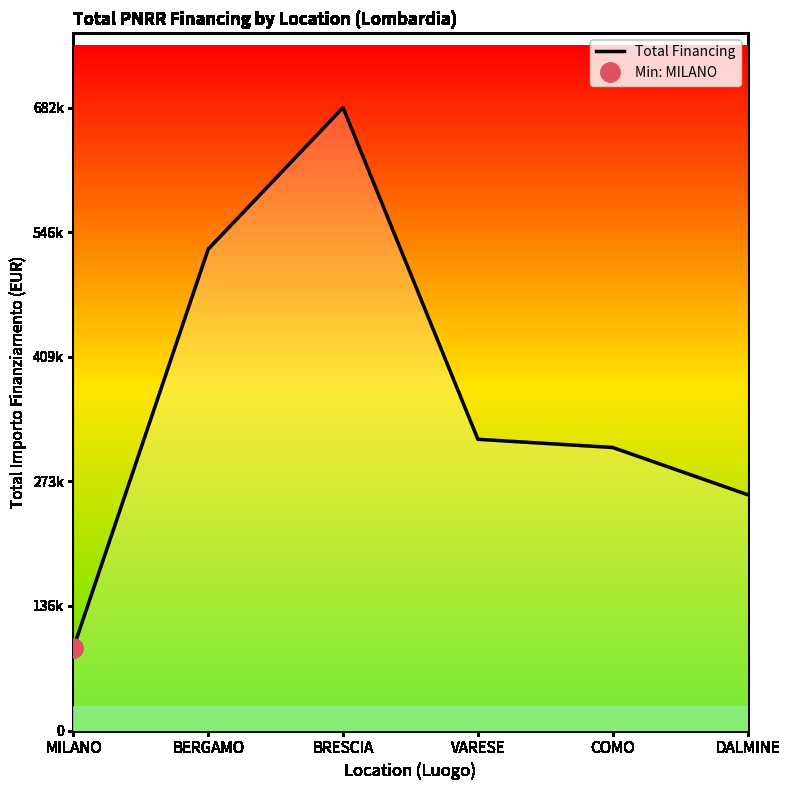

At which label is the value closest to 386395?

VARESE